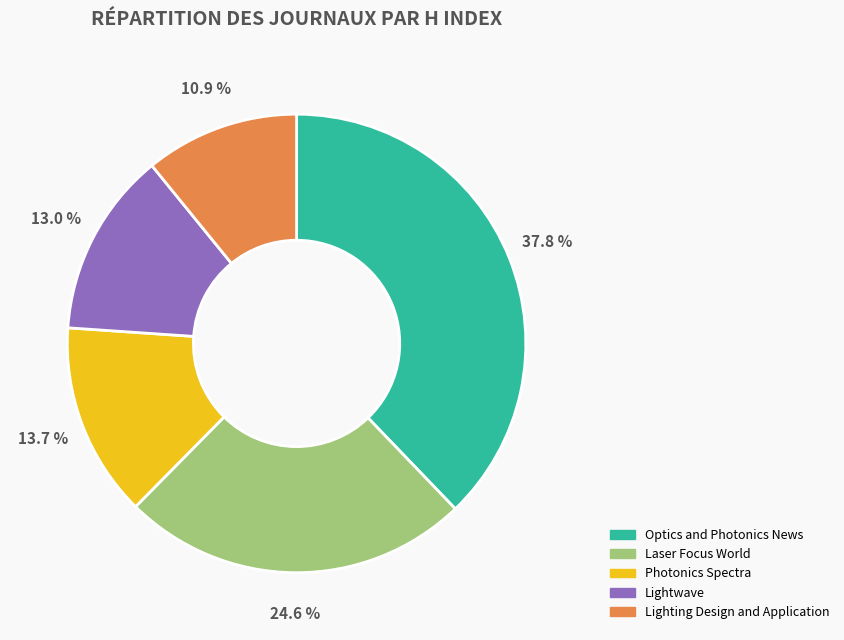

Rank the categories by value from lowest to highest.

Lighting Design and Application, Lightwave, Photonics Spectra, Laser Focus World, Optics and Photonics News